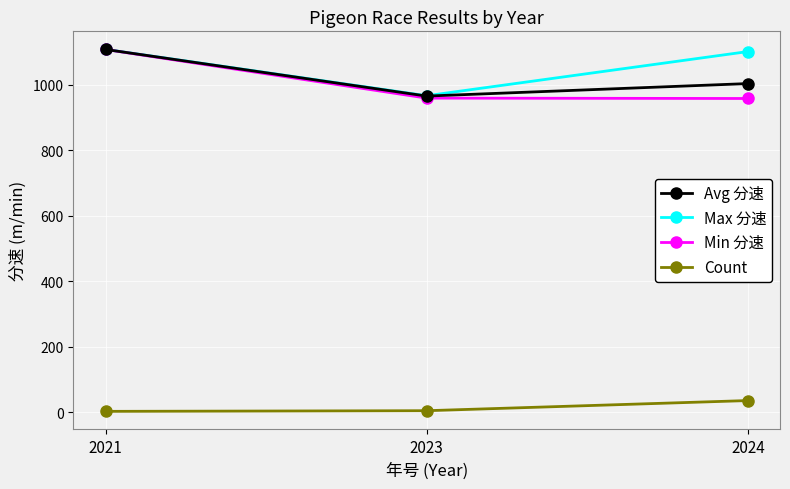

At how many categories does at least one series exceed 488?

3